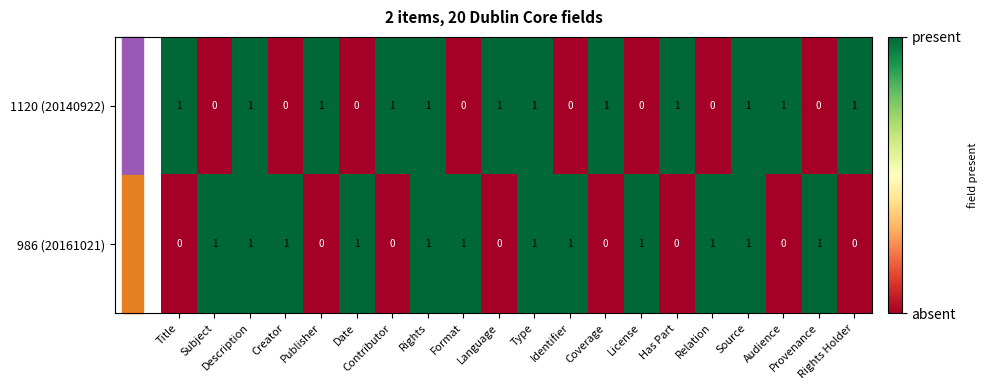

At how many categories does at least one series exceed 0?

20